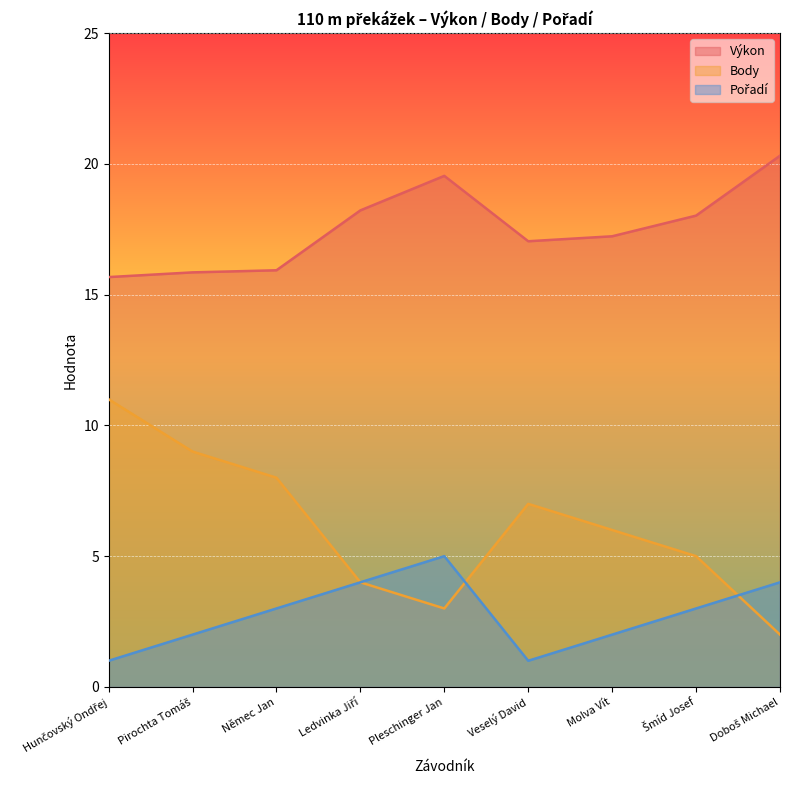

What is the highest value of the Výkon series?

20.3